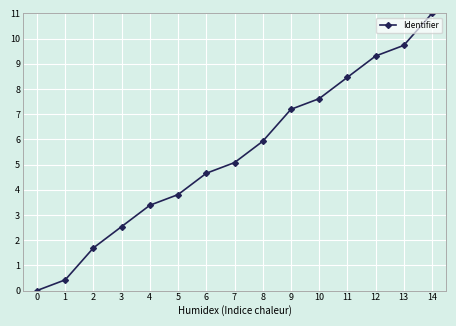

What is the ratio of the value at 4 to the value at 13?

0.3